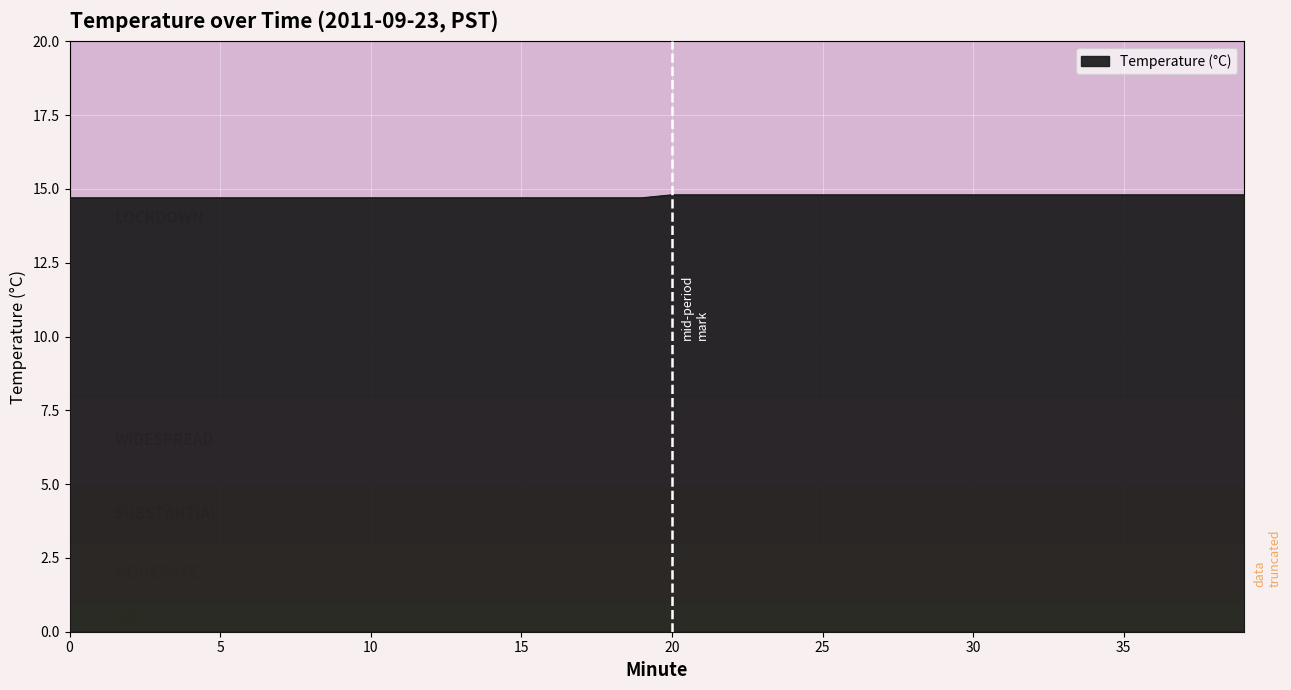

What is the greatest value displayed?

14.8